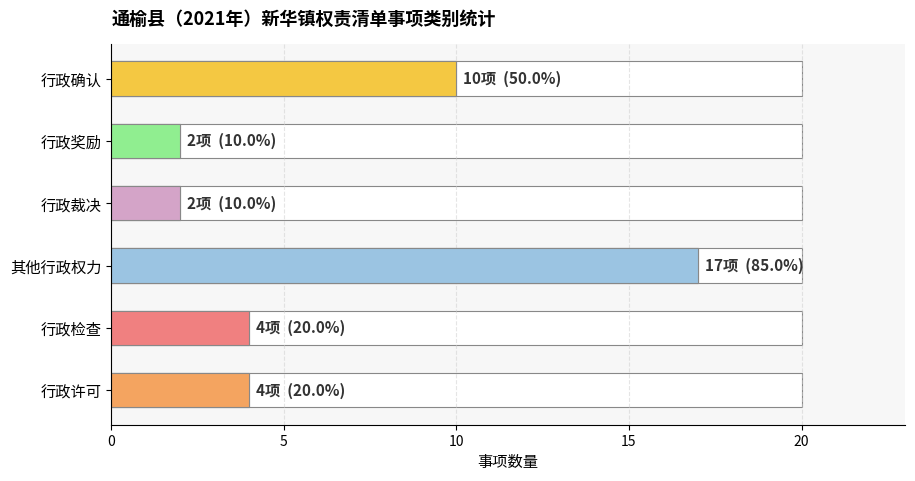

How many distinct data groups are displayed?

1